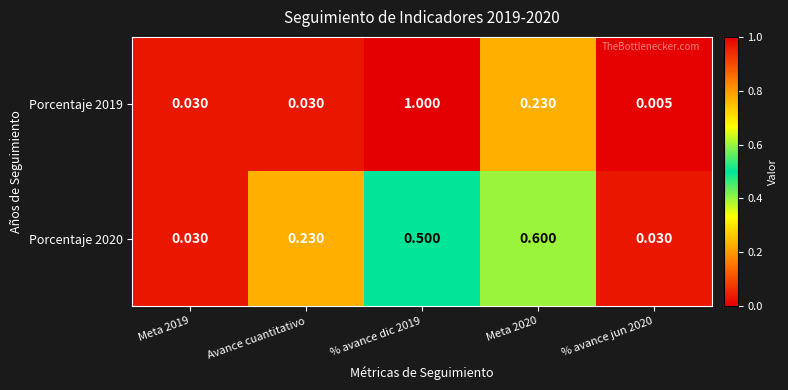

List the series in order of their peak value, lowest first.

Porcentaje 2020, Porcentaje 2019